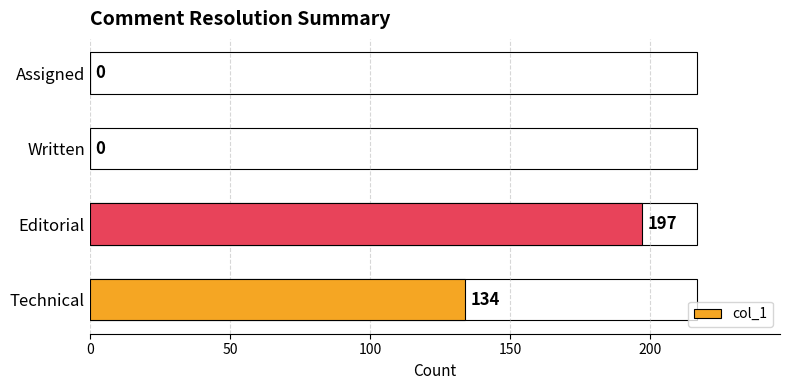

What is the sum of the values at Technical and Editorial?

331